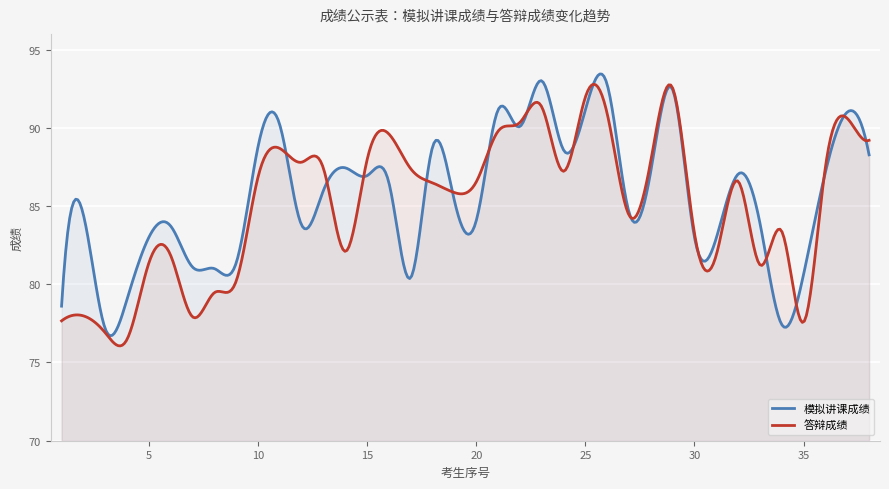

Which series has the widest spread of values?

答辩成绩